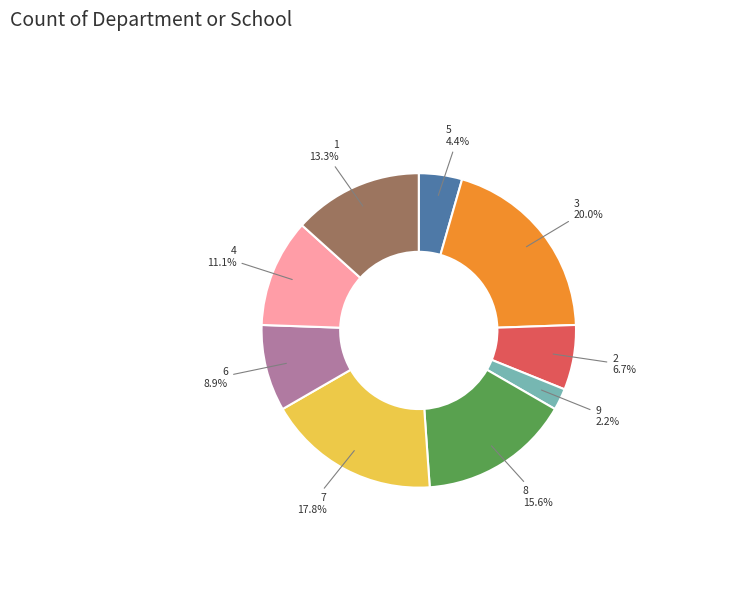

How much of the chart is everything except 5?

95.6%